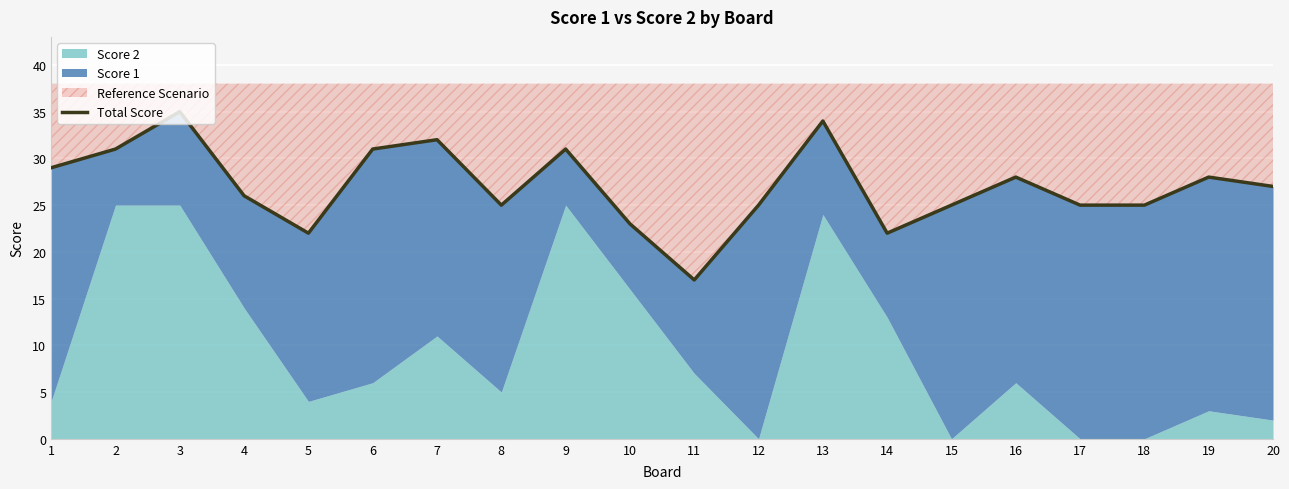

What is the difference between the values at 20 and 9?

4